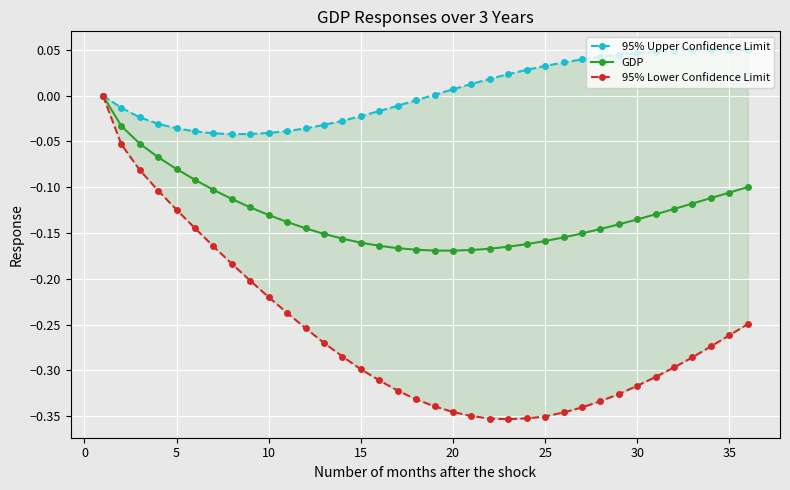

What is the average value of the GDP series?

-0.1